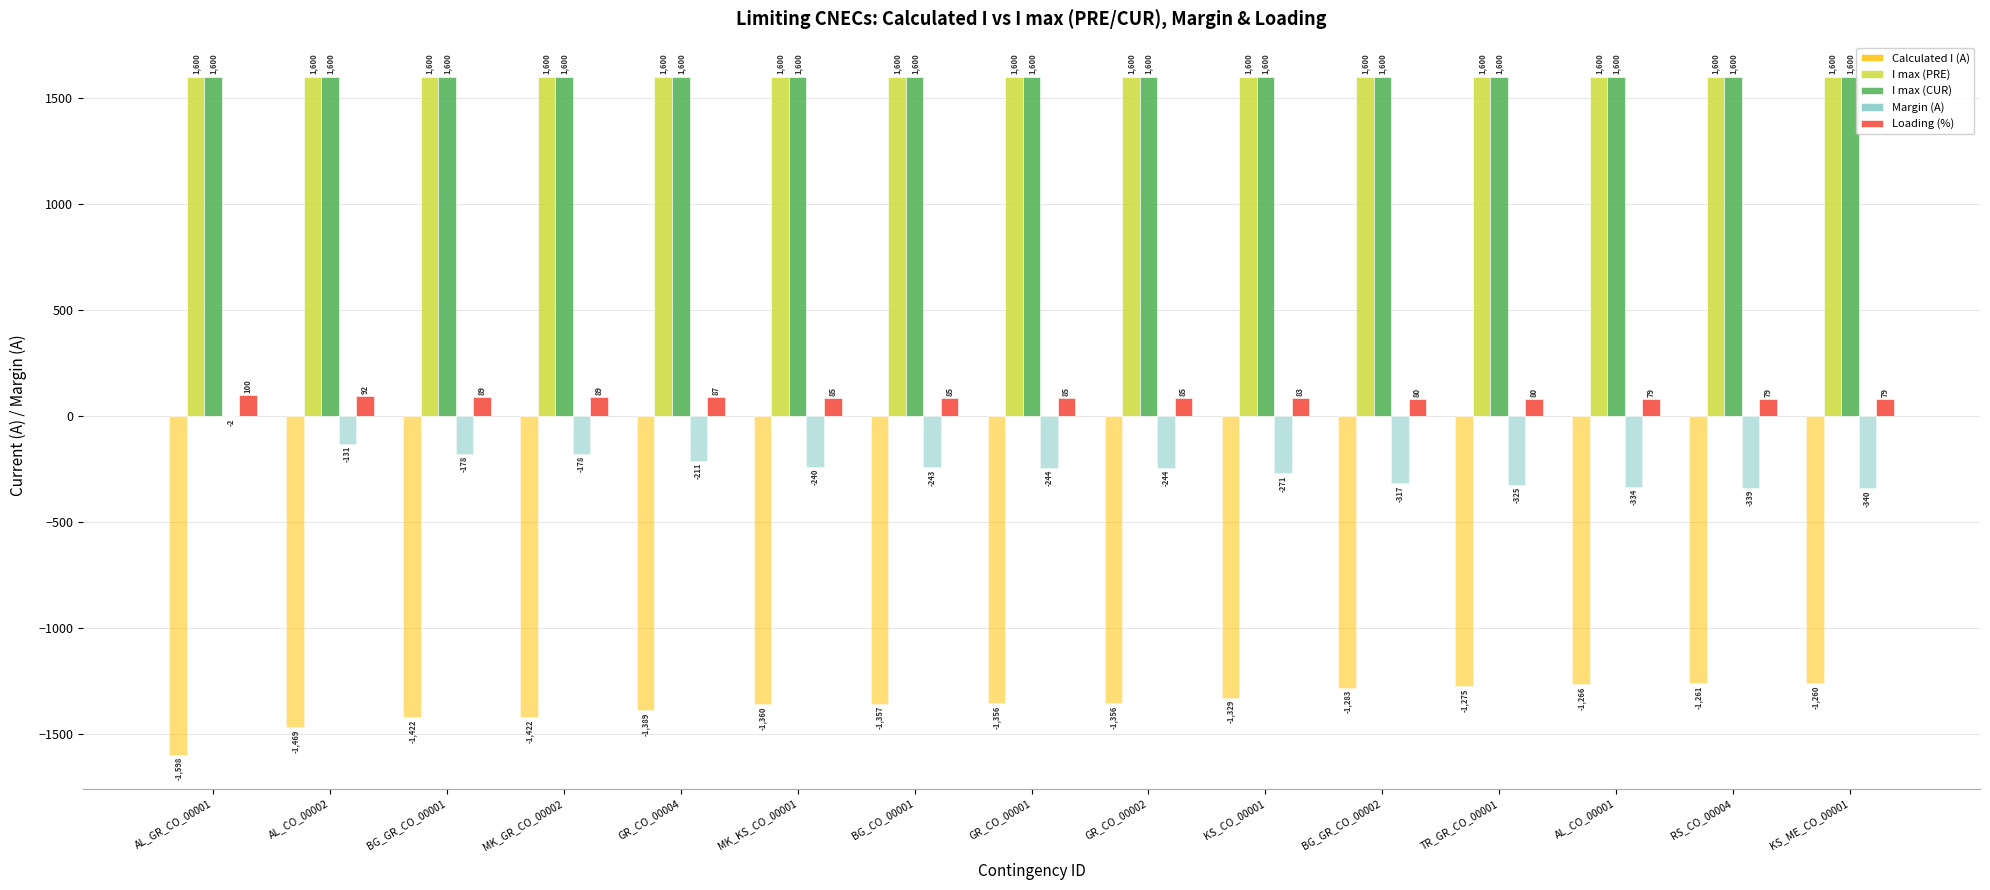

At which label is Loading (%) closest to 89?

BG_GR_CO_00001